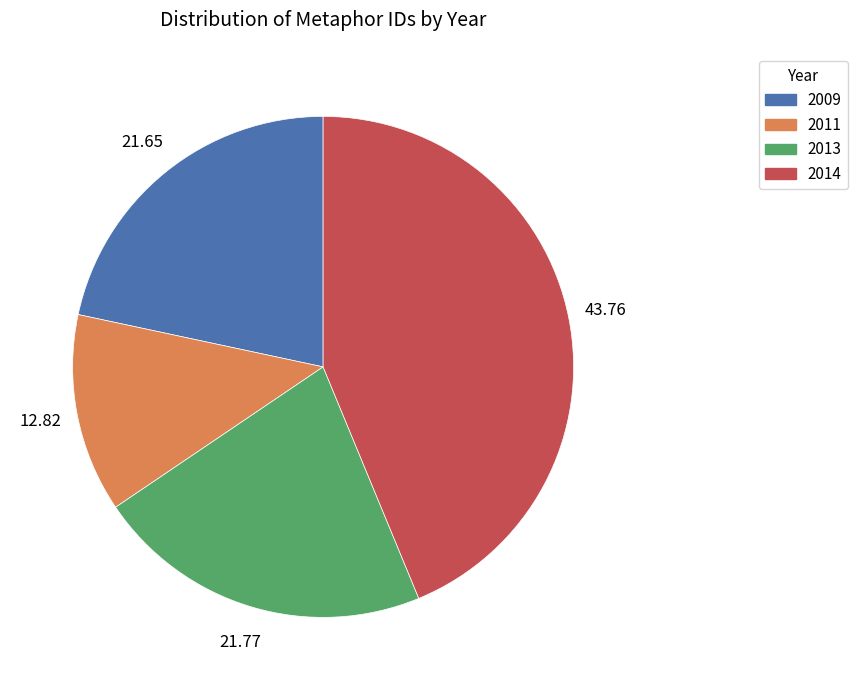

Count the number of slices in the pie.

4